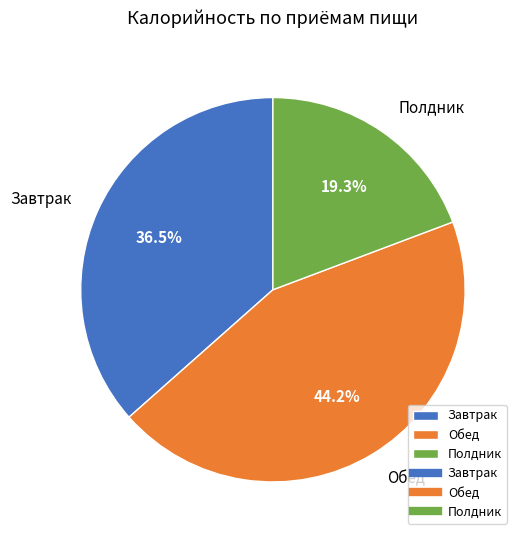

Combined, do Завтрак and Обед account for over 50%?

Yes